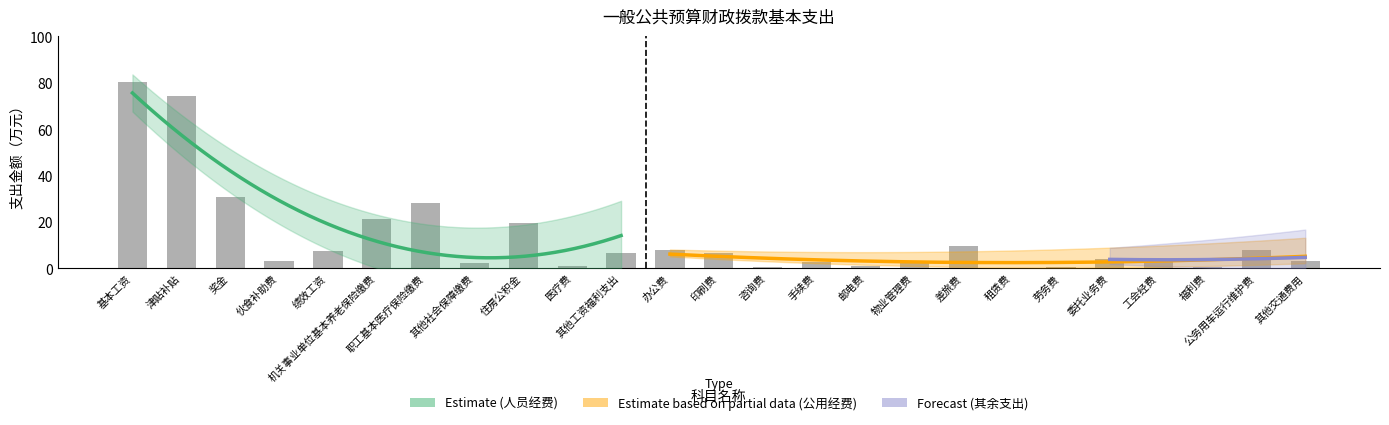

Are the bars grouped side by side (vs. stacked)?

No